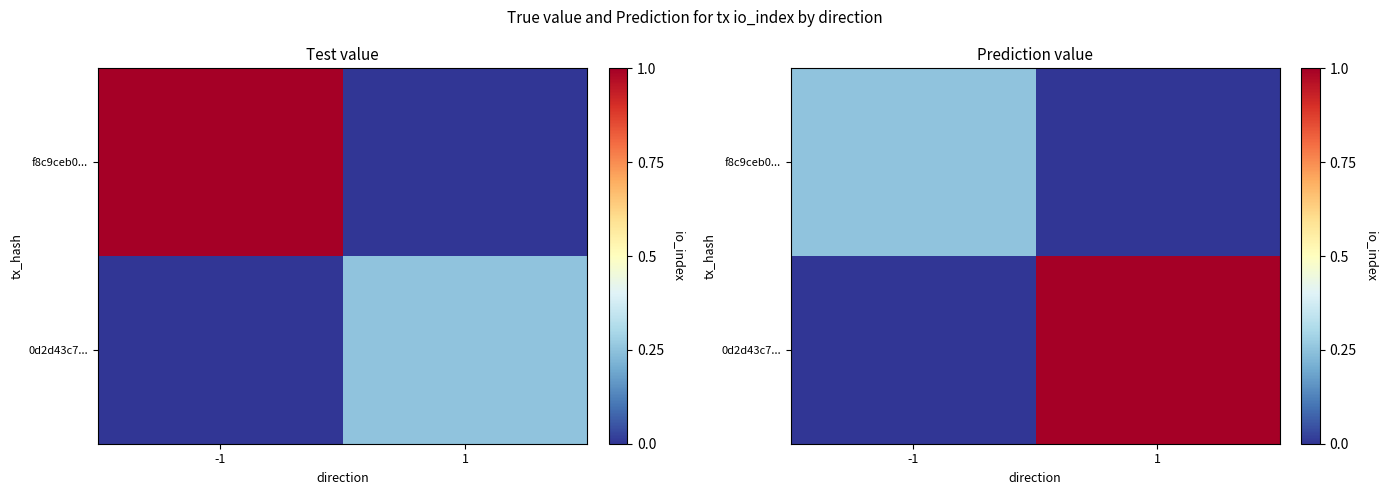

How many values in f8c9ceb0... are above zero?

1